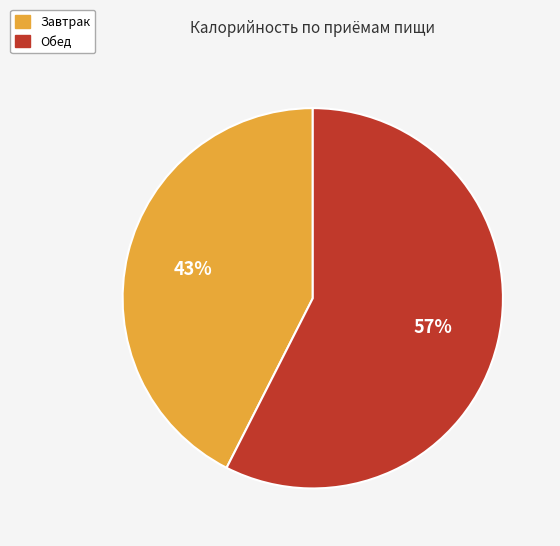

The Завтрак slice represents 43% of the pie. True or false?

True